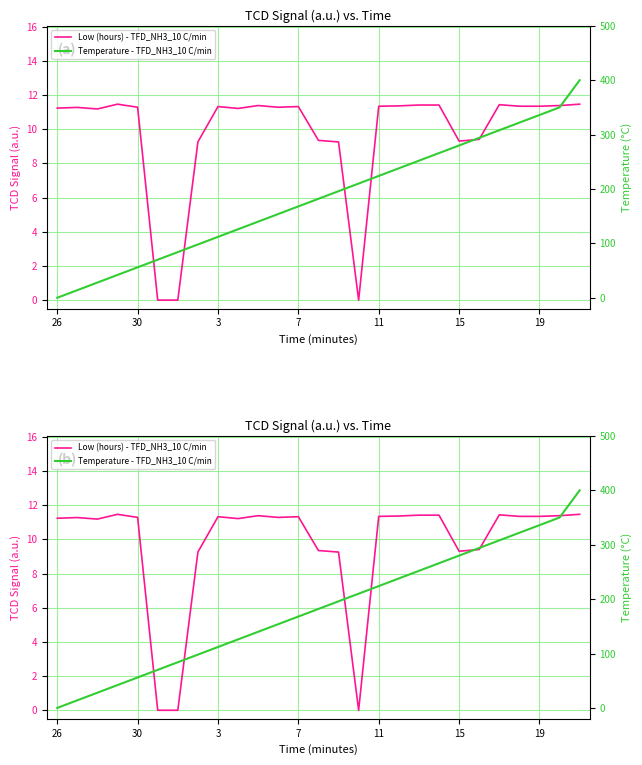

The value of Low (hours) - TFD_NH3_10 C/min at 10 is 17.2. True or false?

False